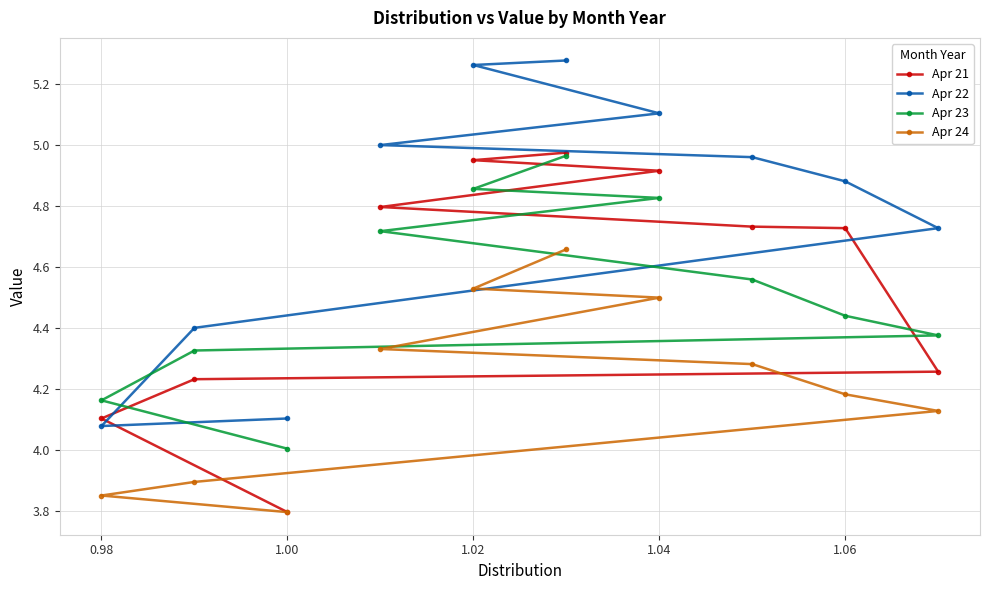

Is this an area chart (filled region under the line)?

No